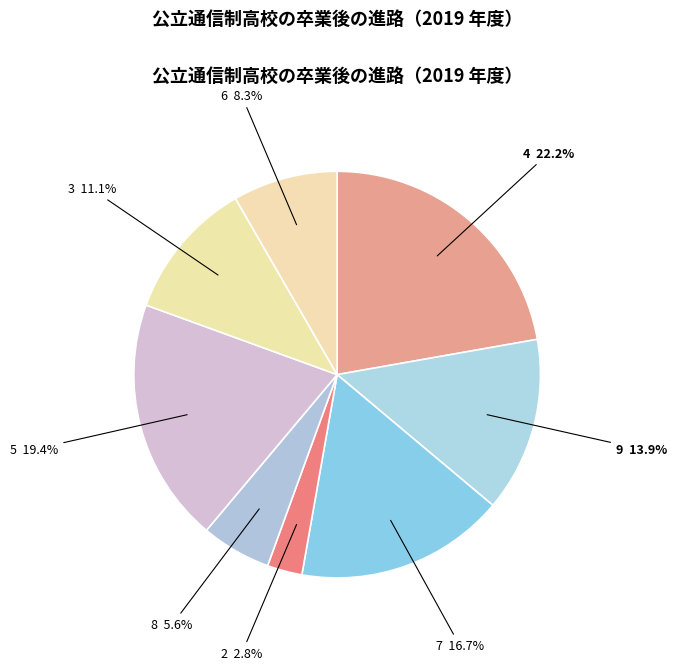

What is the ratio of the value at 3 to the value at 7?

0.7